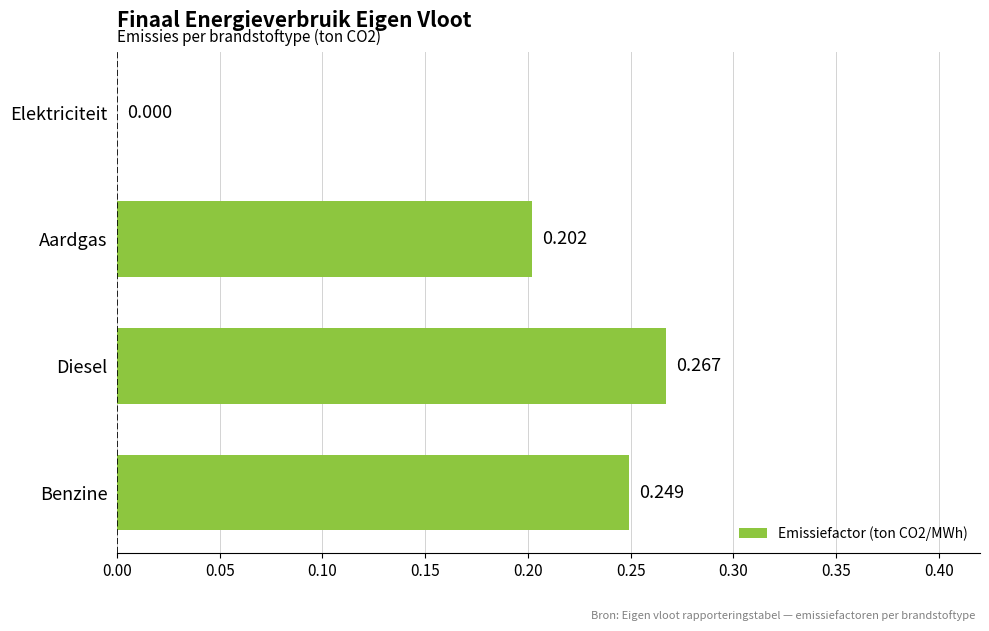

At which label is the value closest to 0?

Elektriciteit